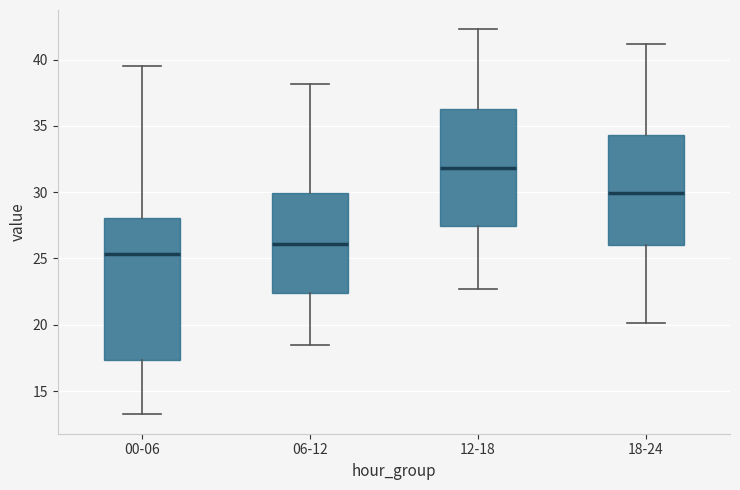

Comparing the boxes themselves (not the whiskers), which one is the tallest?

00-06